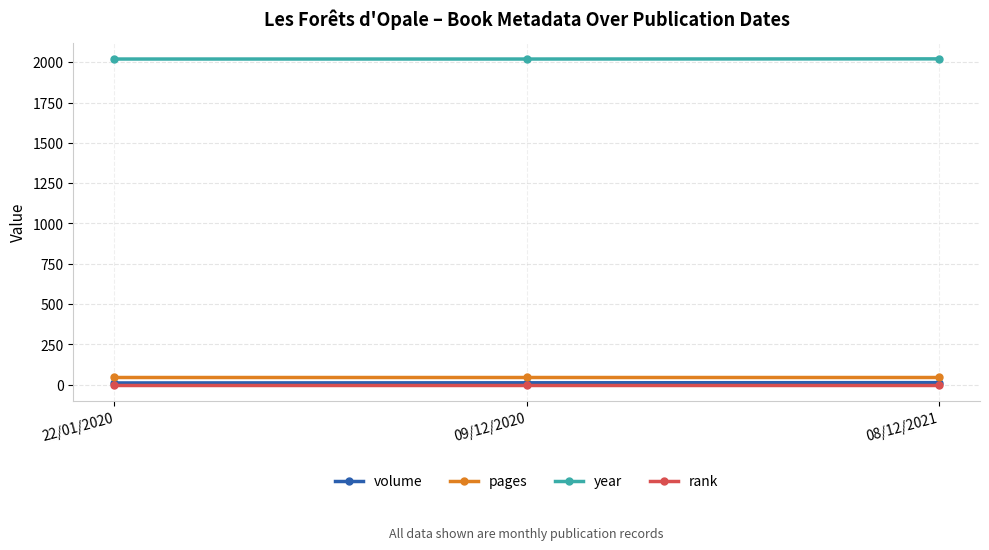

True or false: rank has a value of 1 at 22/01/2020.

True